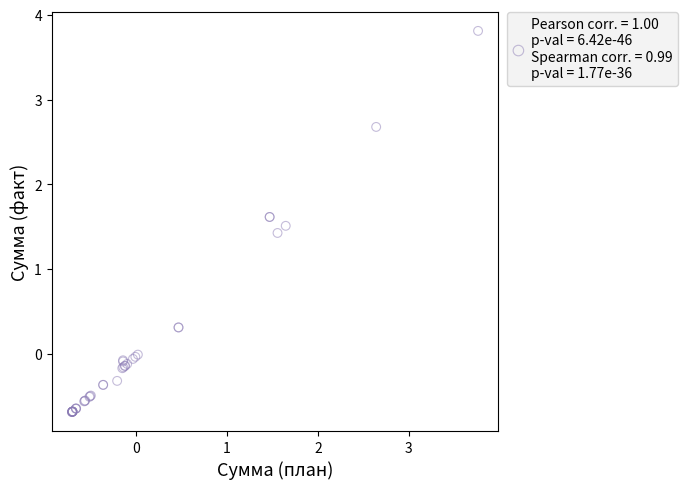

What Y value in the scatter plot is closest to 1?

1.4